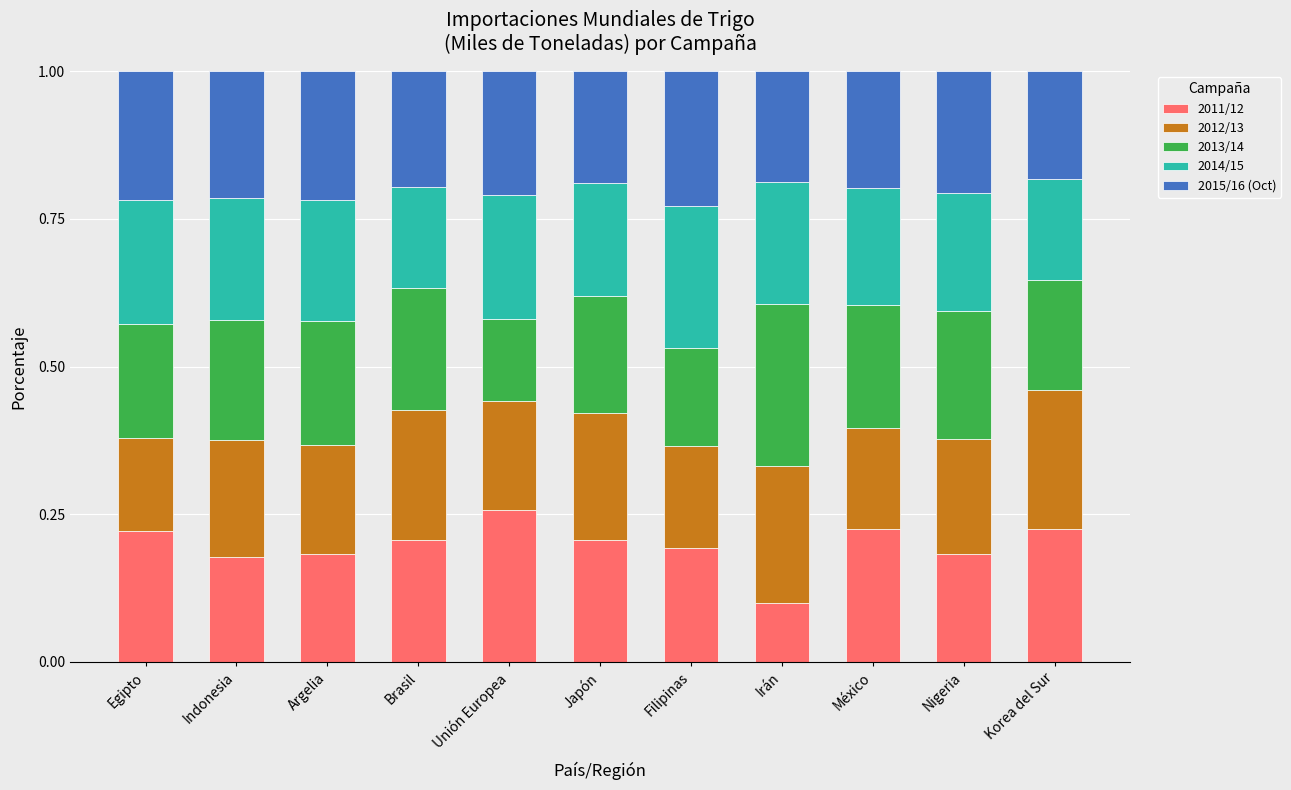

Does the chart contain any negative values?

No